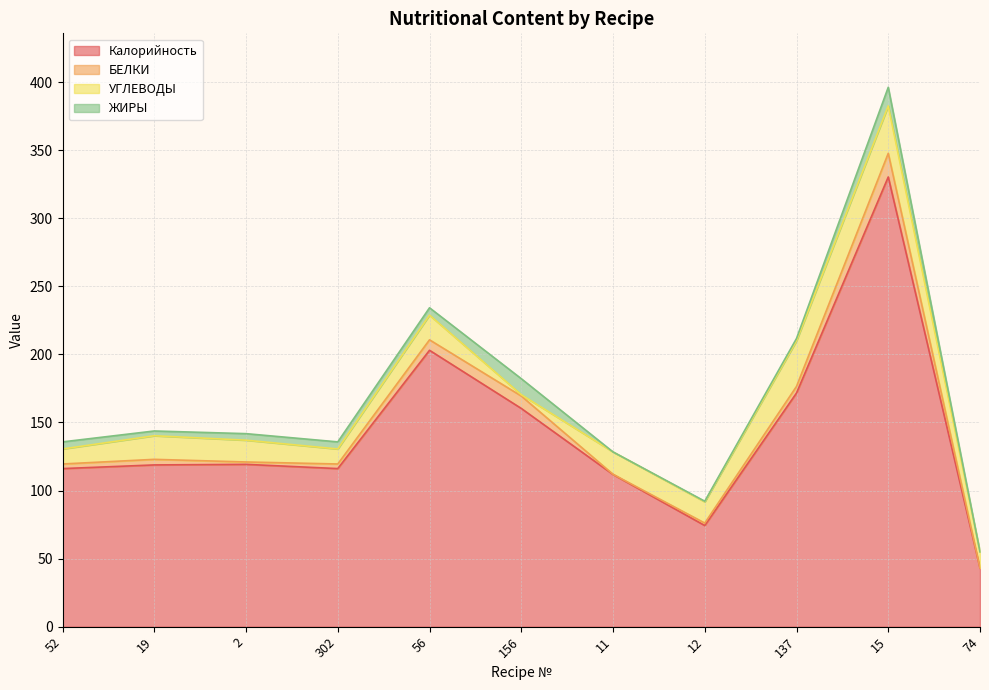

What is the label of the 9th point from the right?

2